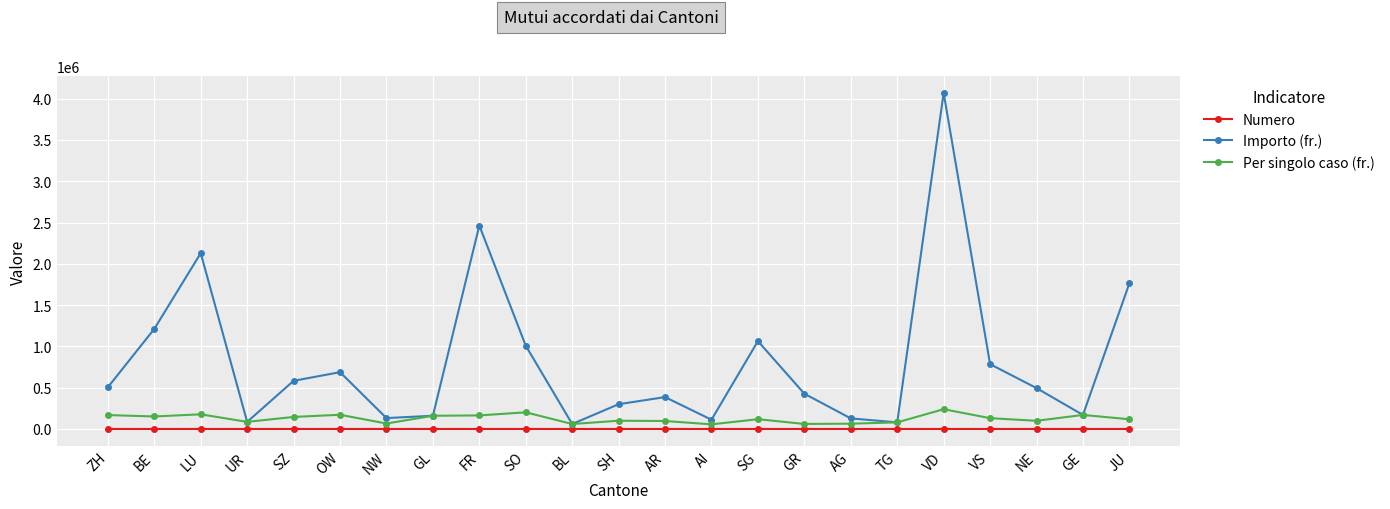

What is the difference between the highest and lowest values at LU?

2128988